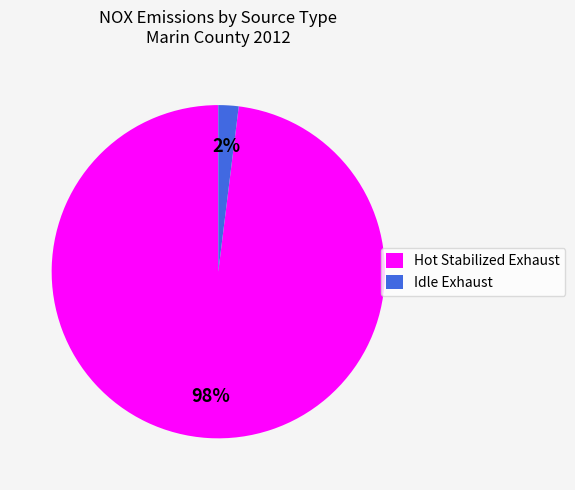

To the nearest percent, what is the difference between the Idle Exhaust and Hot Stabilized Exhaust slice percentages?

96%